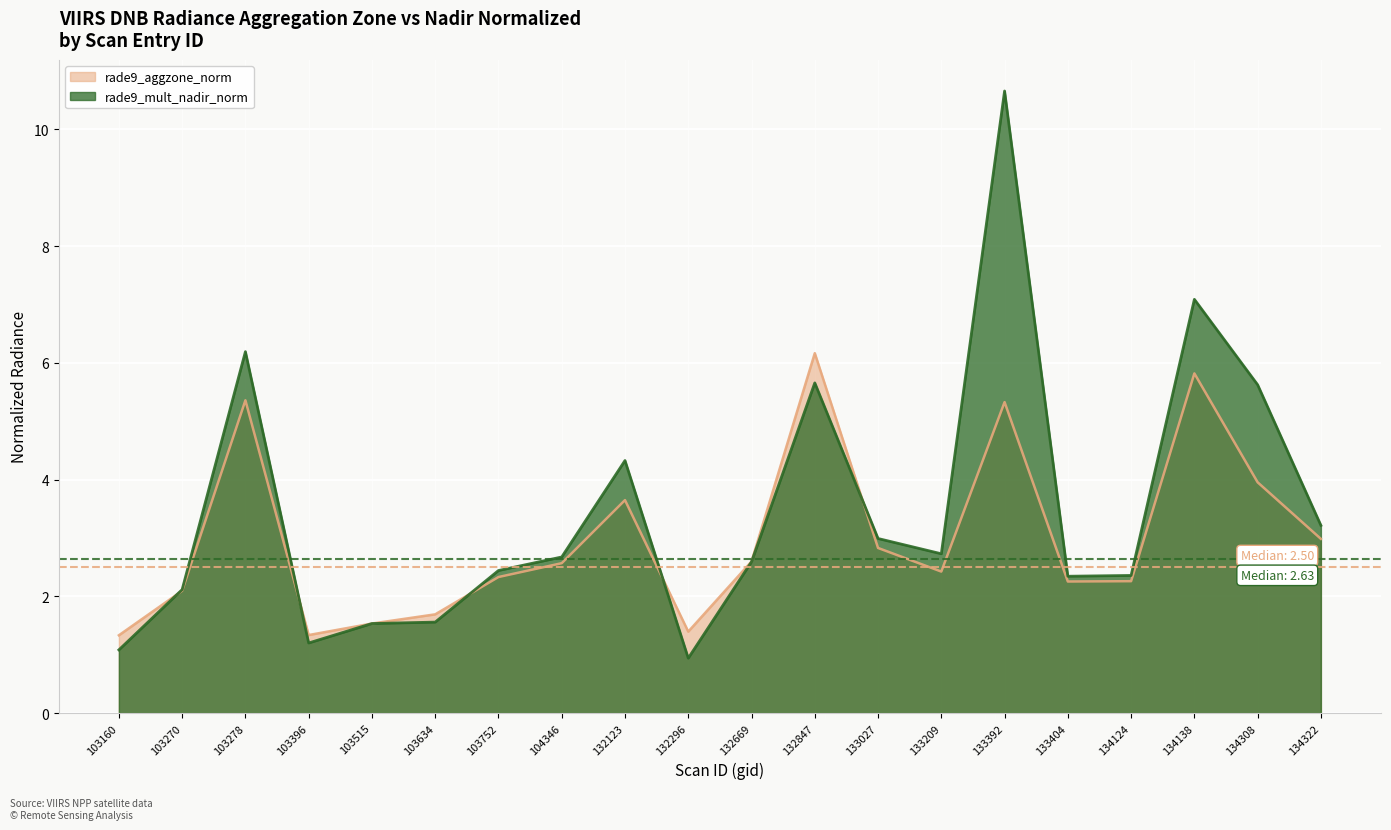

Reading left to right, transcribe all the data shown in this chart.

rade9_aggzone_norm: 1.3	2.1	5.4	1.3	1.5	1.7	2.3	2.6	3.6	1.4	2.6	6.2	2.8	2.4	5.3	2.3	2.3	5.8	4.0	3.0
rade9_mult_nadir_norm: 1.1	2.1	6.2	1.2	1.5	1.6	2.4	2.7	4.3	0.9	2.6	5.7	3.0	2.7	10.7	2.3	2.4	7.1	5.6	3.2